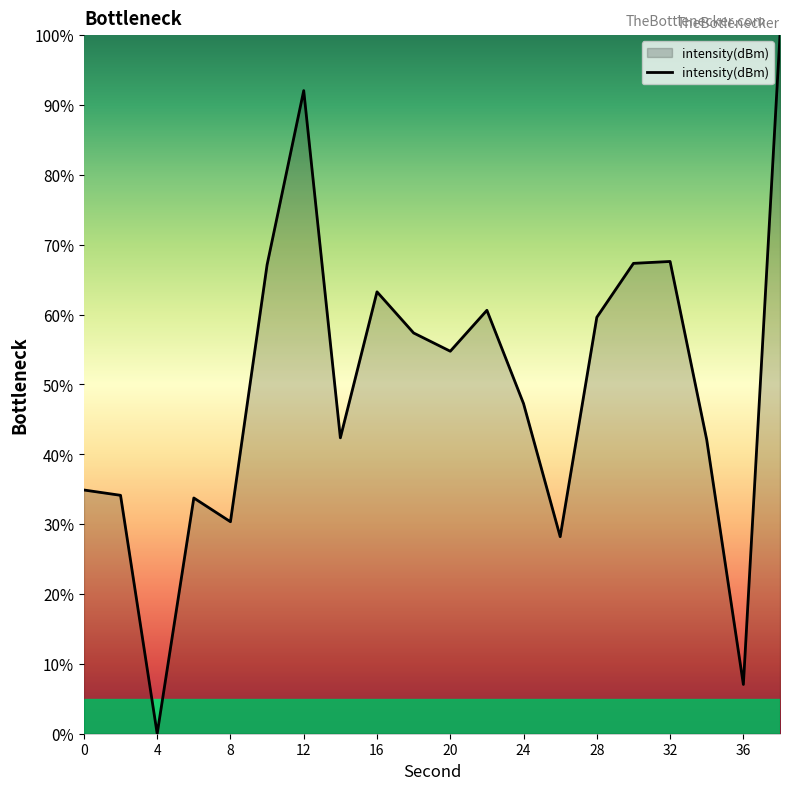

What is the difference between the maximum and minimum values?

100.0